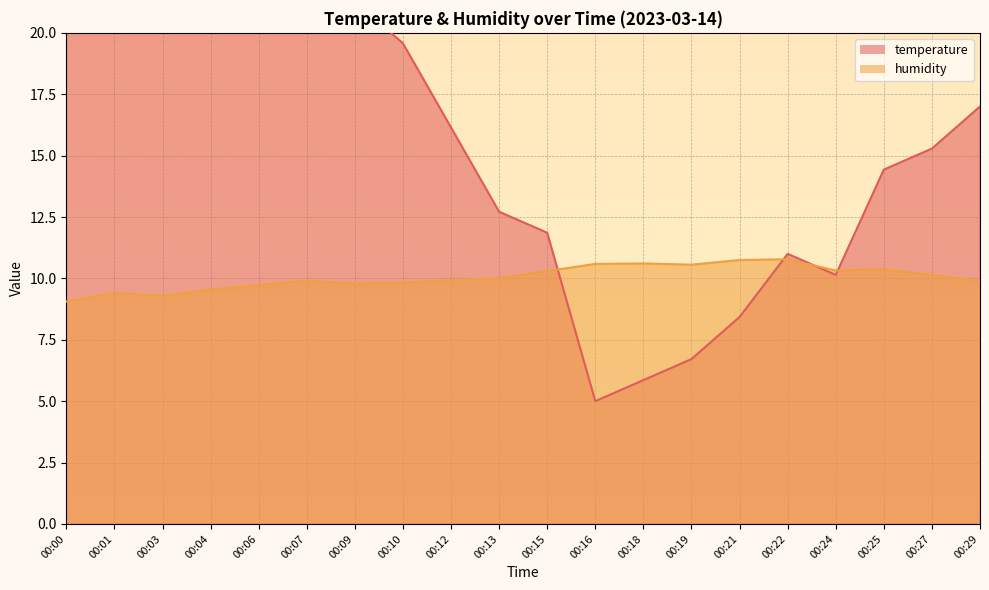

Reading left to right, transcribe all the data shown in this chart.

temperature: 00:00=35.0	00:01=29.9	00:03=28.1	00:04=24.7	00:06=26.4	00:07=24.7	00:09=21.3	00:10=19.6	00:12=16.1	00:13=12.7	00:15=11.9	00:16=5.0	00:18=5.9	00:19=6.7	00:21=8.4	00:22=11.0	00:24=10.1	00:25=14.4	00:27=15.3	00:29=17.0
humidity: 00:00=9.1	00:01=9.4	00:03=9.3	00:04=9.5	00:06=9.7	00:07=9.9	00:09=9.8	00:10=9.8	00:12=9.9	00:13=10.0	00:15=10.3	00:16=10.6	00:18=10.6	00:19=10.6	00:21=10.8	00:22=10.8	00:24=10.3	00:25=10.4	00:27=10.1	00:29=9.9